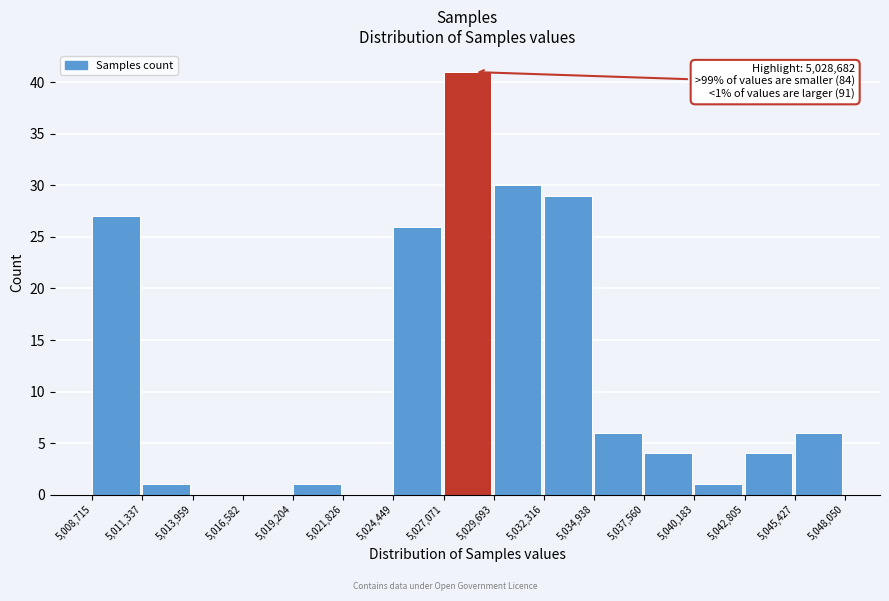

Which range on the x-axis has the tallest bar?

5,027,071 to 5,029,693